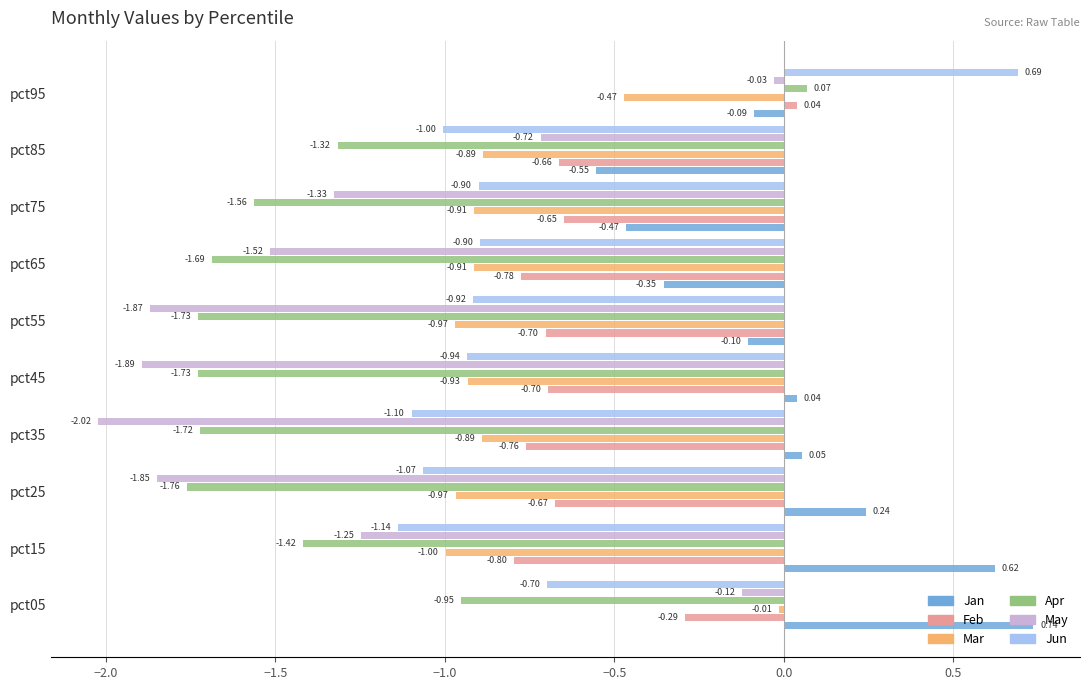

At which category is the sum across all series the highest?

pct95